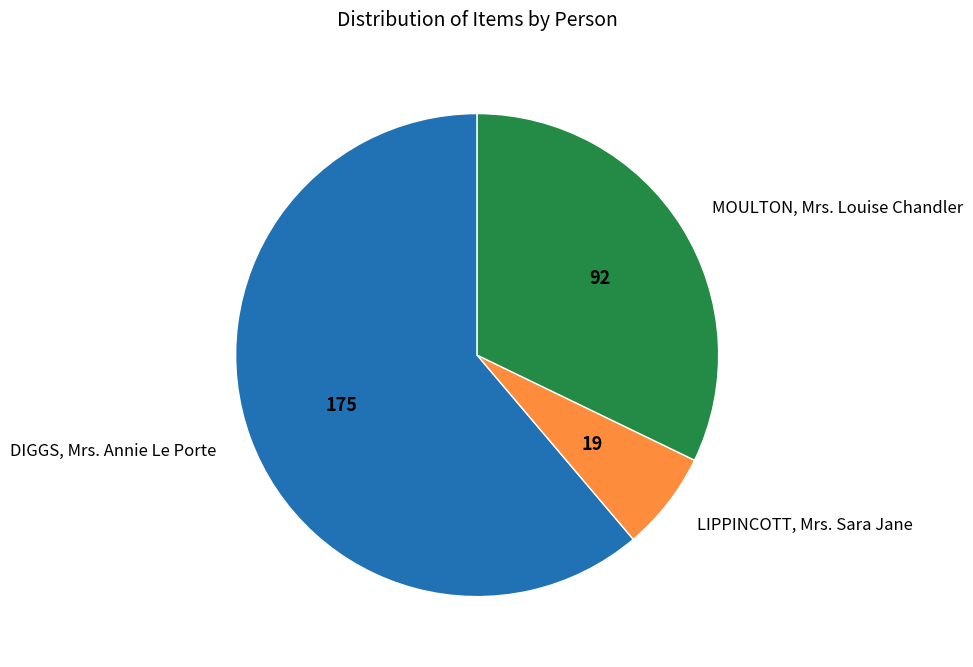

Do DIGGS, Mrs. Annie Le Porte and MOULTON, Mrs. Louise Chandler together represent more than half of the pie?

Yes